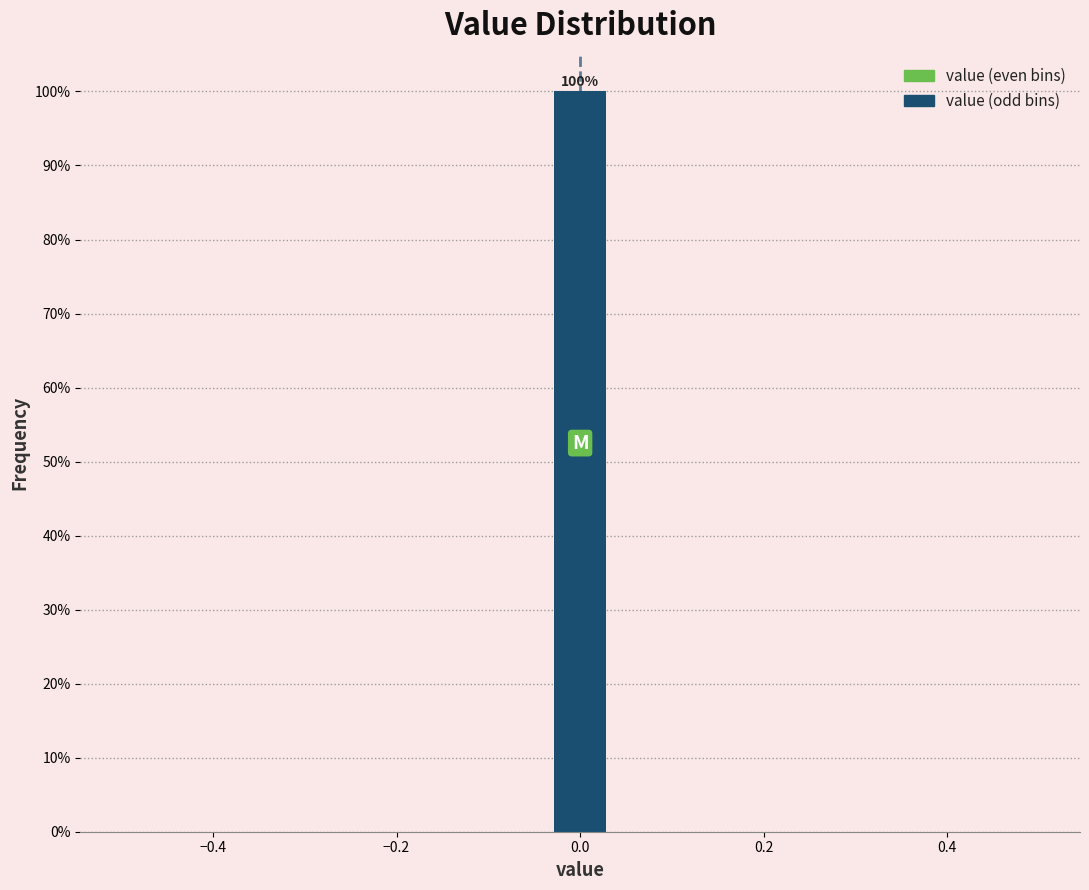

Read against the x-axis, roughly where is the centre of the tallest bar?

0.00